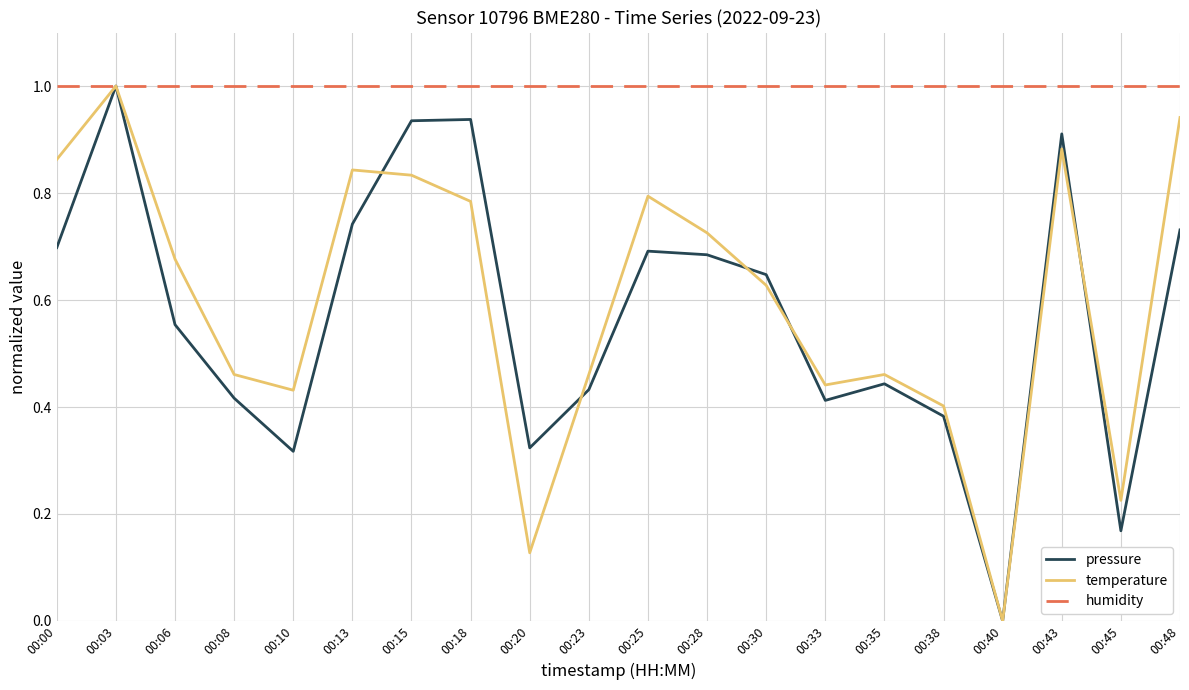

Count the number of categories in the chart.

20